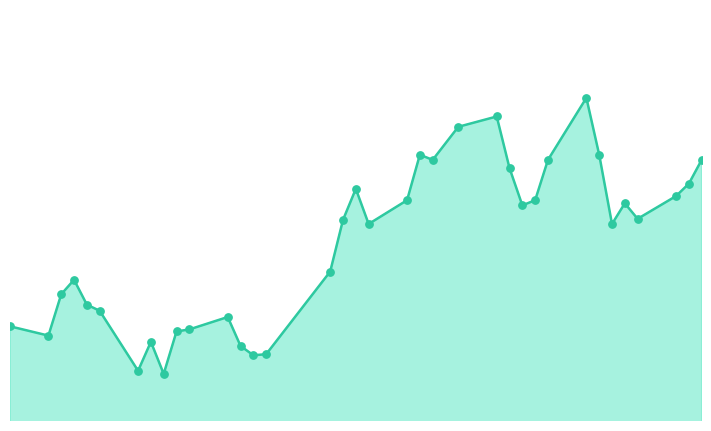

Is this an area chart (filled region under the line)?

Yes